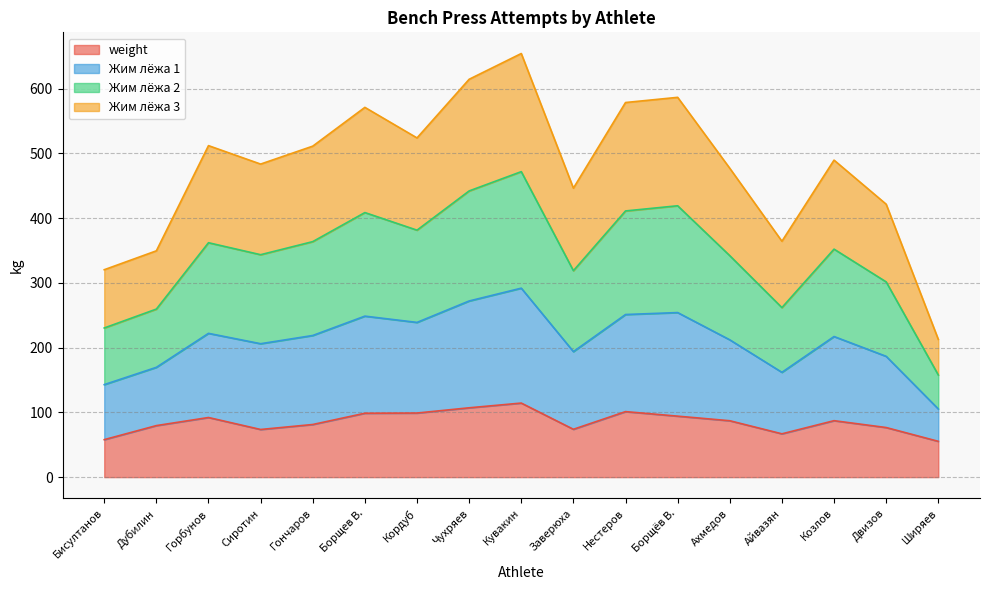

Between Кордуб and Ширяев, which series saw the biggest shift?

Жим лёжа 1